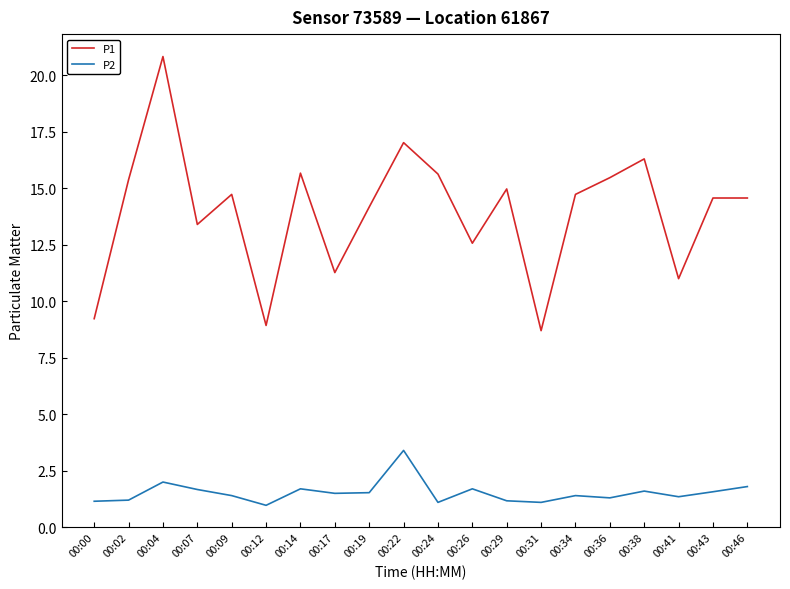

The P1 series shows 15.7 at 00:14. True or false?

True